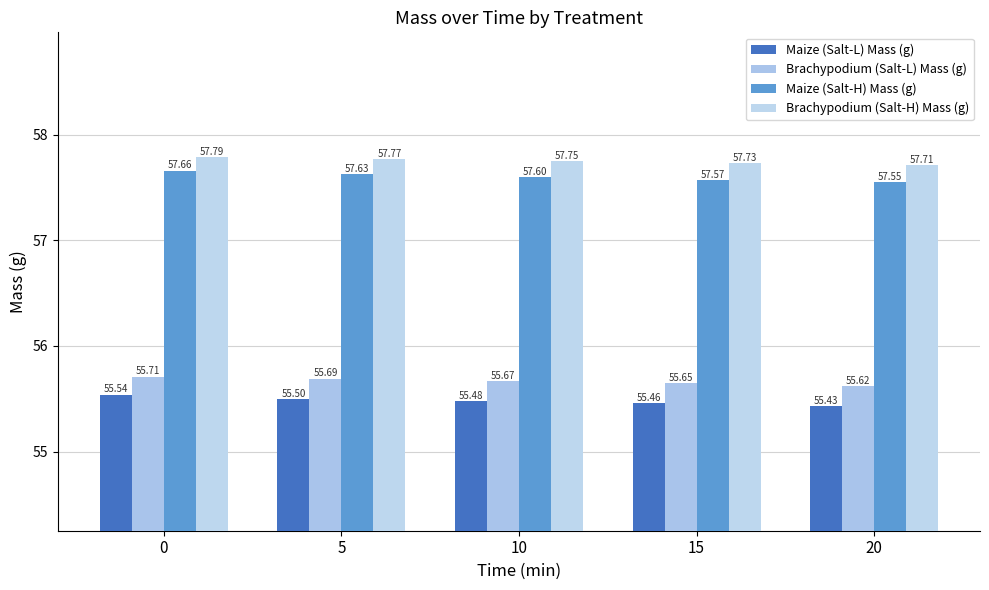

Reading left to right, extract all data points from this chart.

Maize (Salt-L) Mass (g): 0=55.5	5=55.5	10=55.5	15=55.5	20=55.4
Brachypodium (Salt-L) Mass (g): 0=55.7	5=55.7	10=55.7	15=55.6	20=55.6
Maize (Salt-H) Mass (g): 0=57.7	5=57.6	10=57.6	15=57.6	20=57.5
Brachypodium (Salt-H) Mass (g): 0=57.8	5=57.8	10=57.8	15=57.7	20=57.7